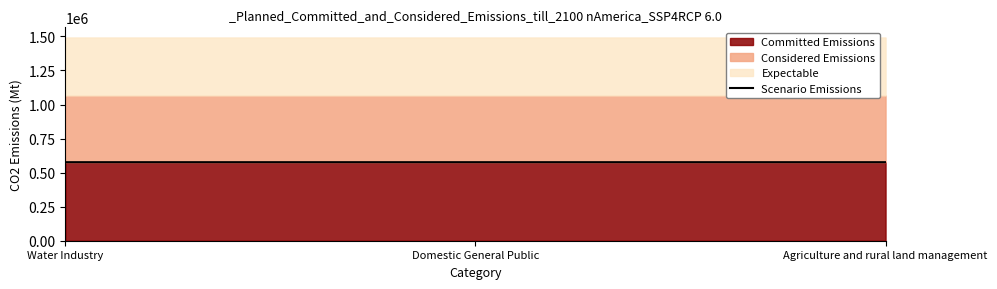

How many values are between 576536 and 576538?

3